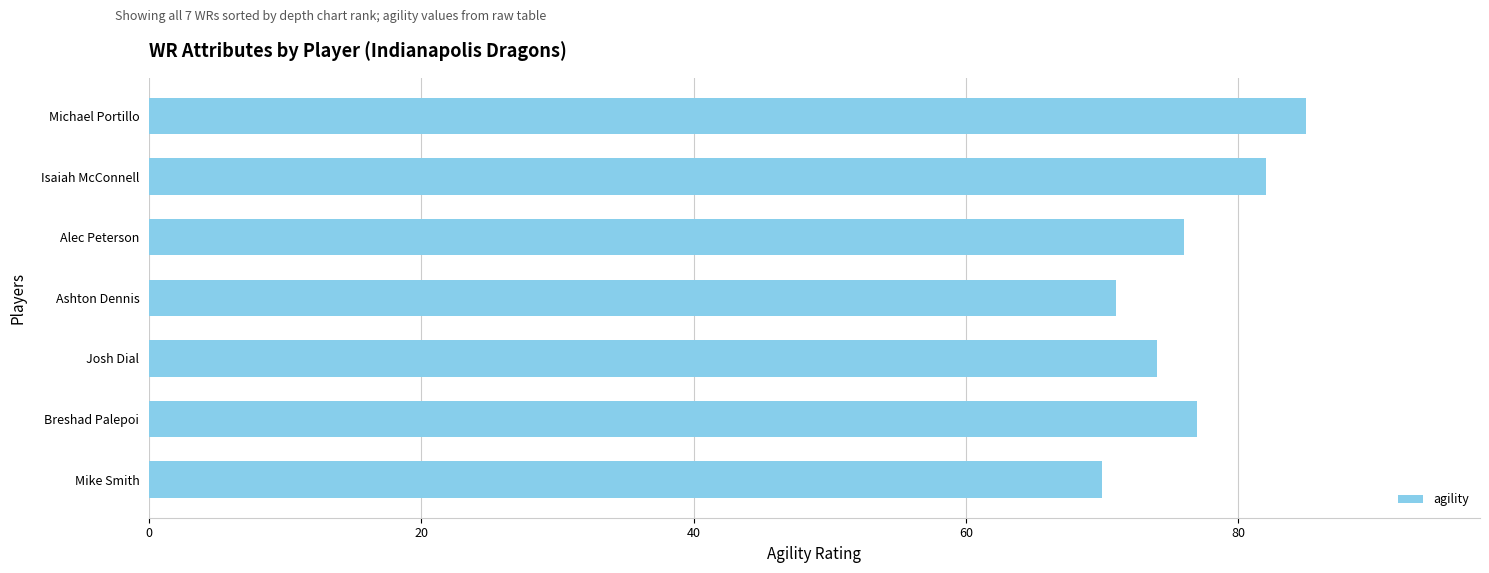

Which category has the highest value across all series?

Michael Portillo